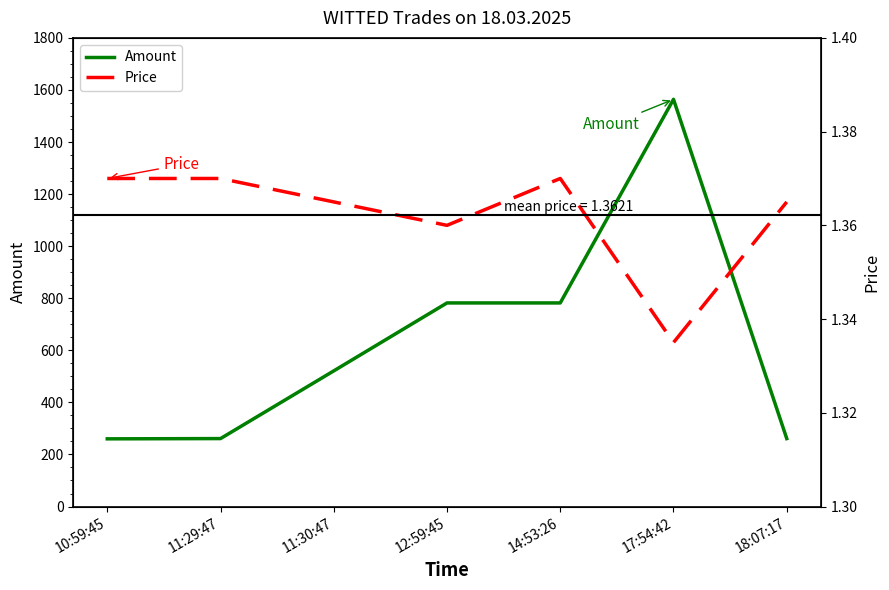

Reading right to left, list all the values displayed in this chart.

Amount: 261.0	1564.0	782.0	782.0	521.0	261.0	260.0
Price: 1.4	1.3	1.4	1.4	1.4	1.4	1.4